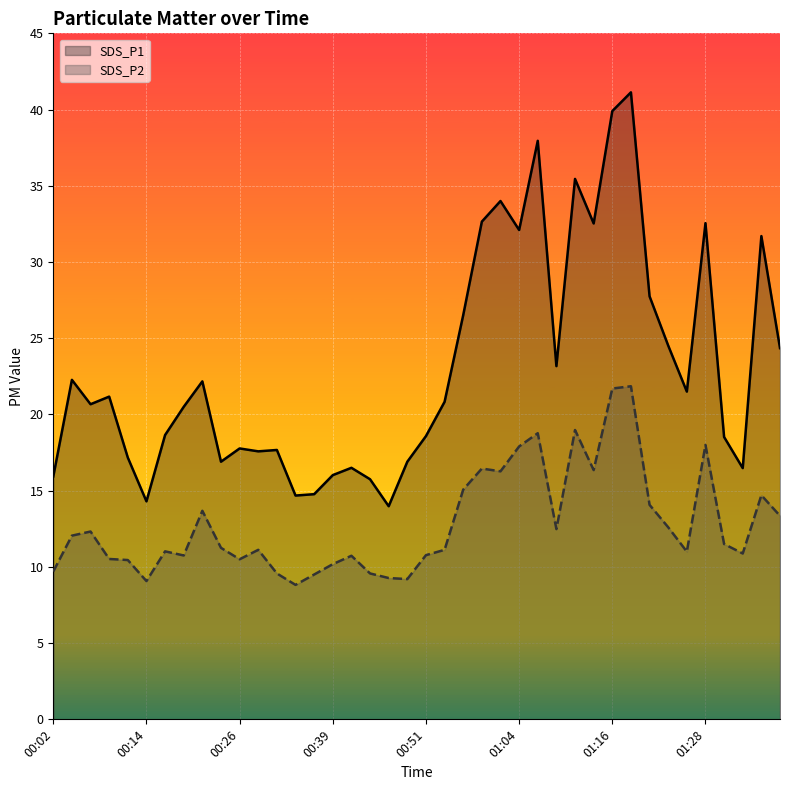

What is the value of the SDS_P2 point at the 25th from the left?

16.3